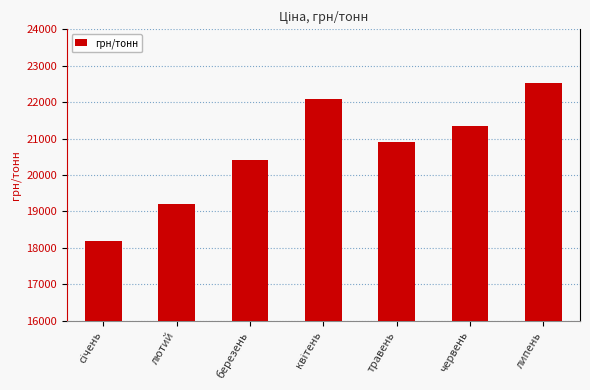

Which category has the highest value across all series?

липень